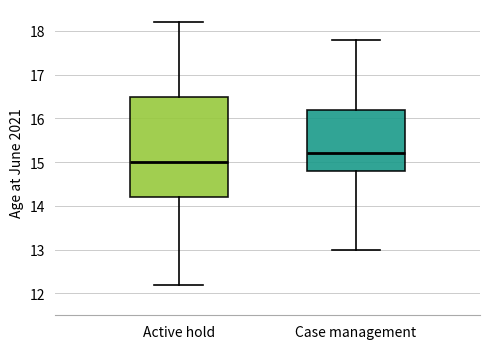

Which box's median line is the highest?

Case management